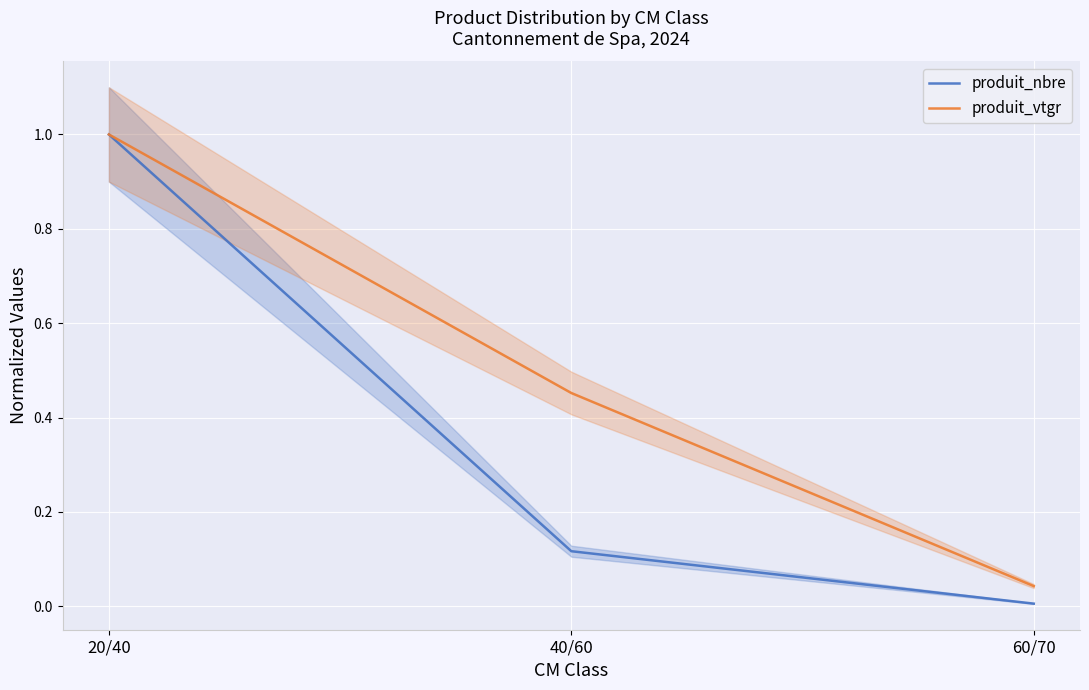

How many series are shown in this chart?

2